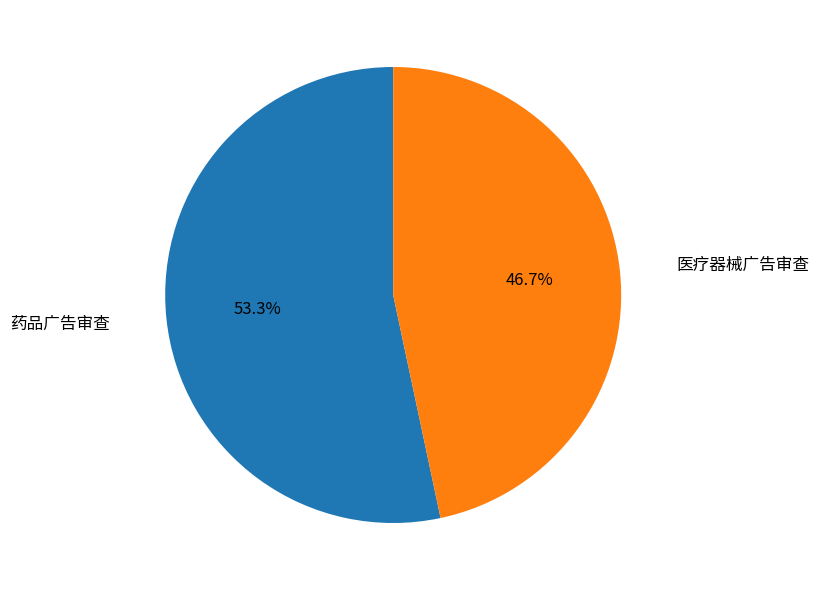

Does any single category account for the majority?

Yes